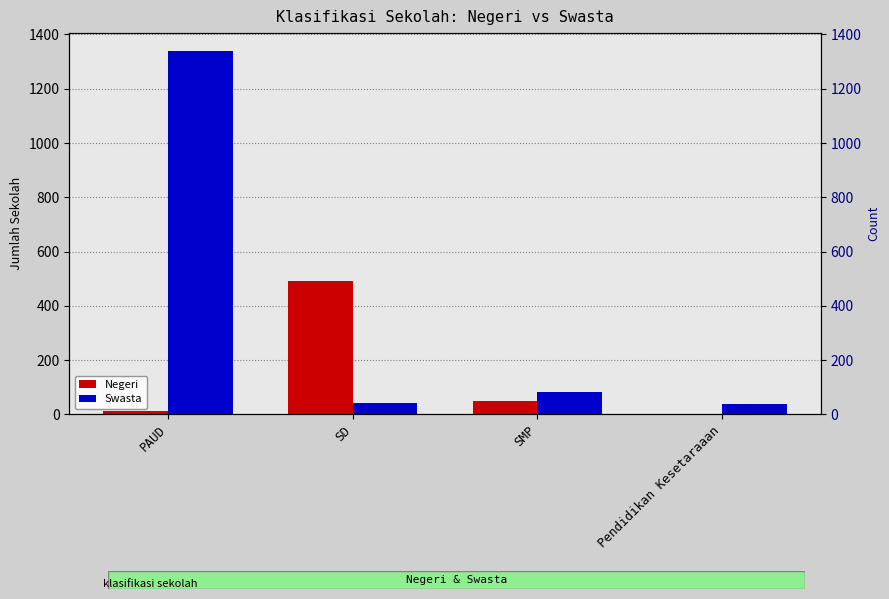

Which series has the largest range (max minus min)?

Swasta